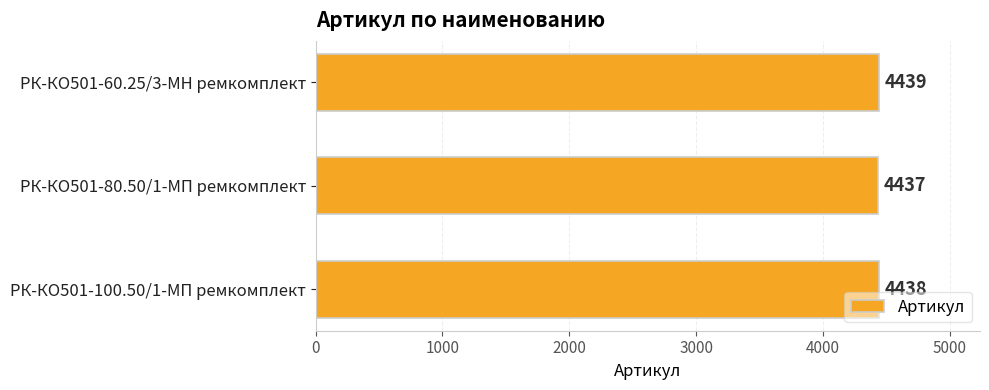

What is the sum of the values at РК-КО501-60.25/3-МН ремкомплект and РК-КО501-100.50/1-МП ремкомплект?

8877